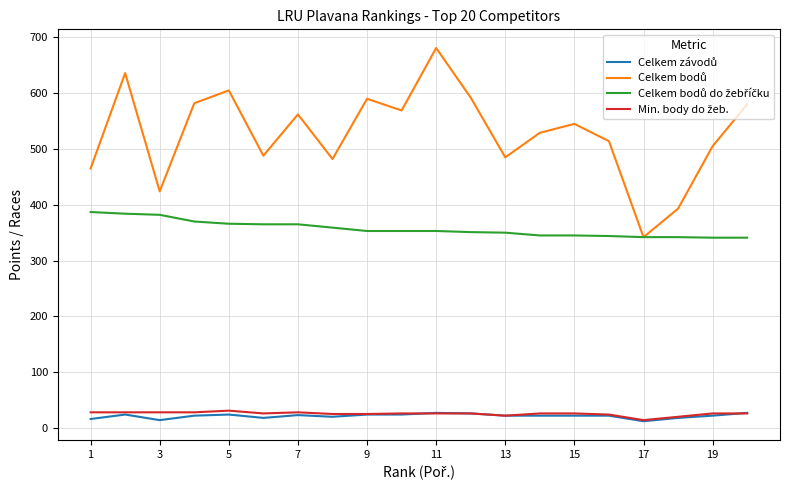

What is the greatest value displayed?

681